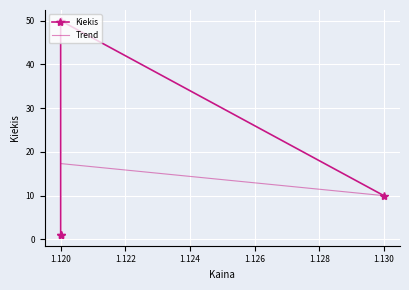

What is the maximum value for Trend?

17.3